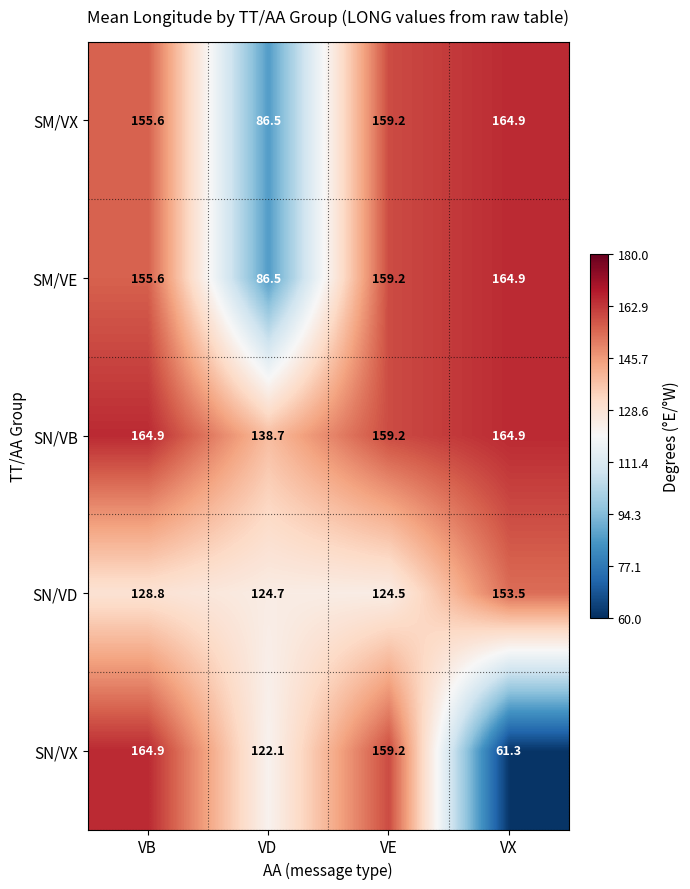

Which label corresponds to the smallest value in the chart?

VX